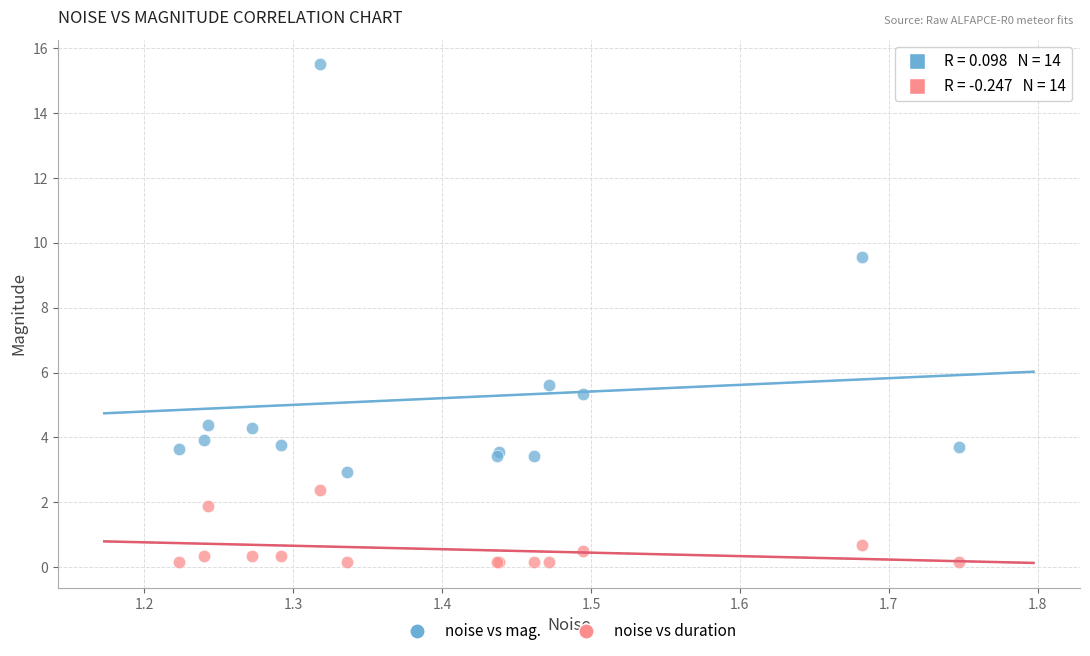

What is the X range (max minus min) for the scatter plot?

0.5